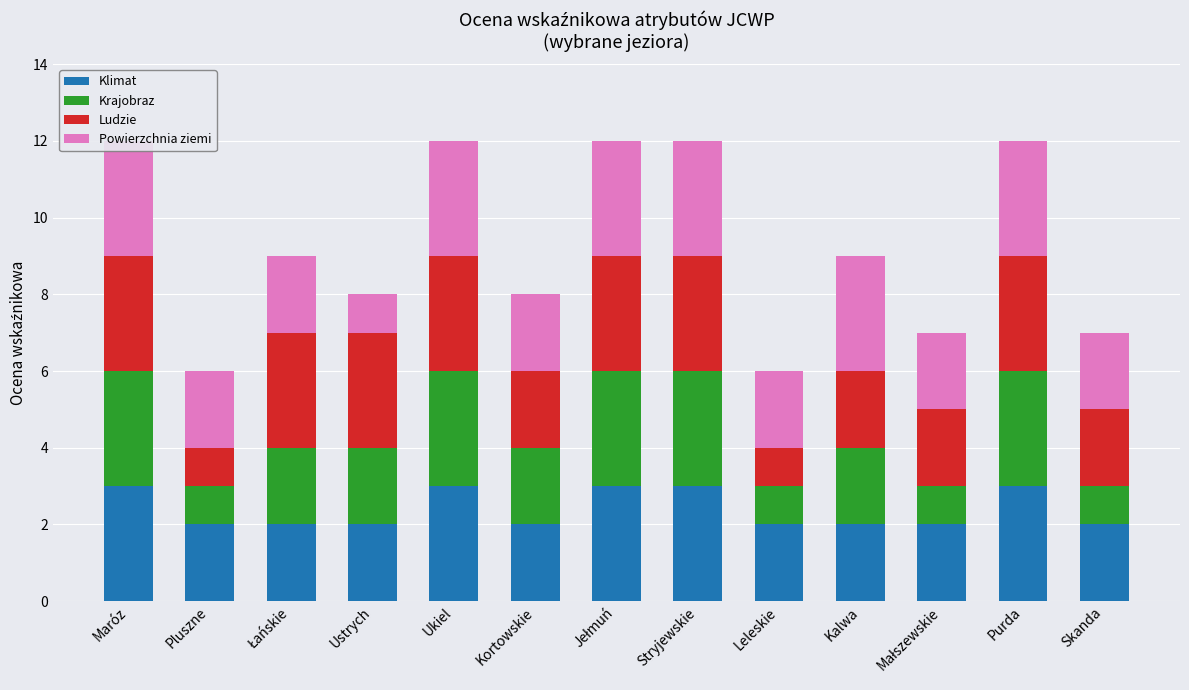

What is the total value across all series at Pluszne?

6